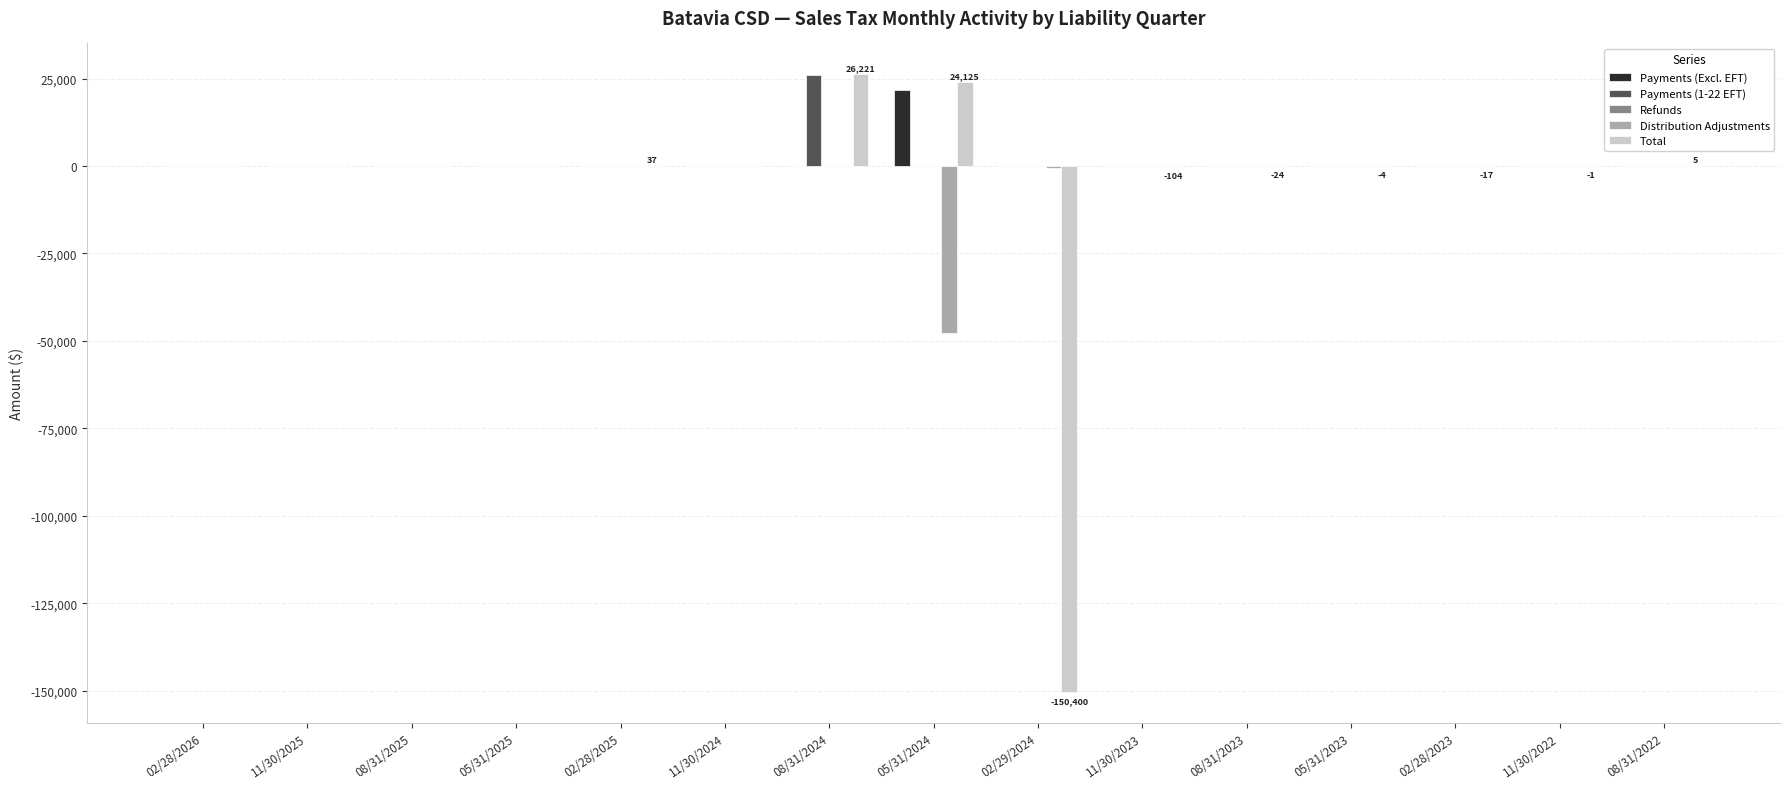

What is the greatest value displayed?

26221.0